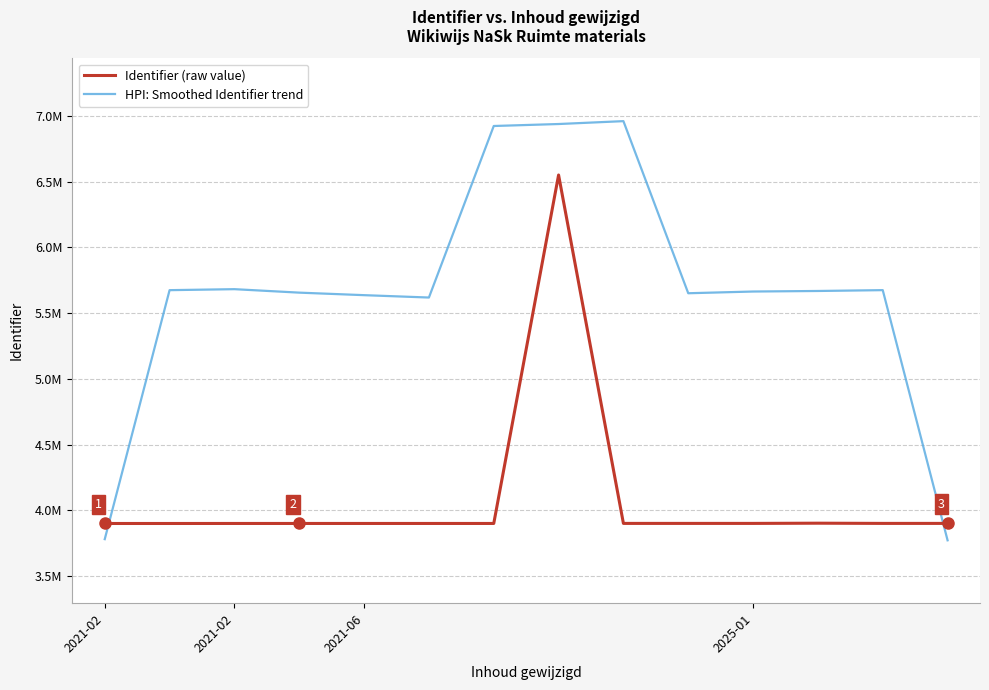

Is this an area chart (filled region under the line)?

No